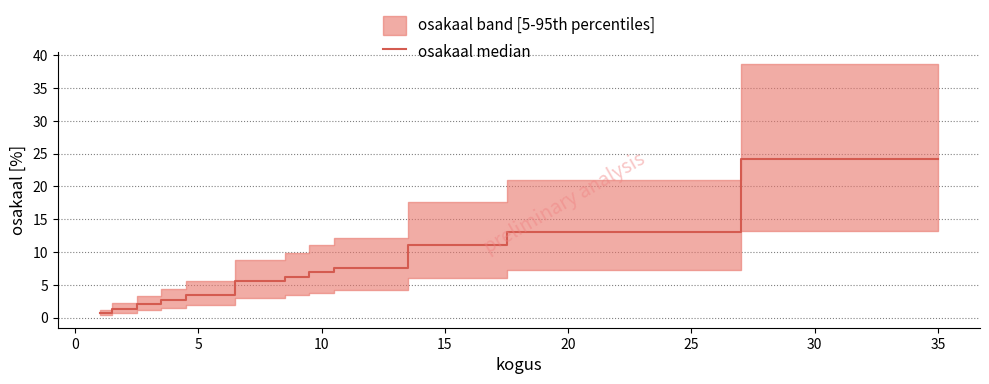

What is the sum of all values?

100.0